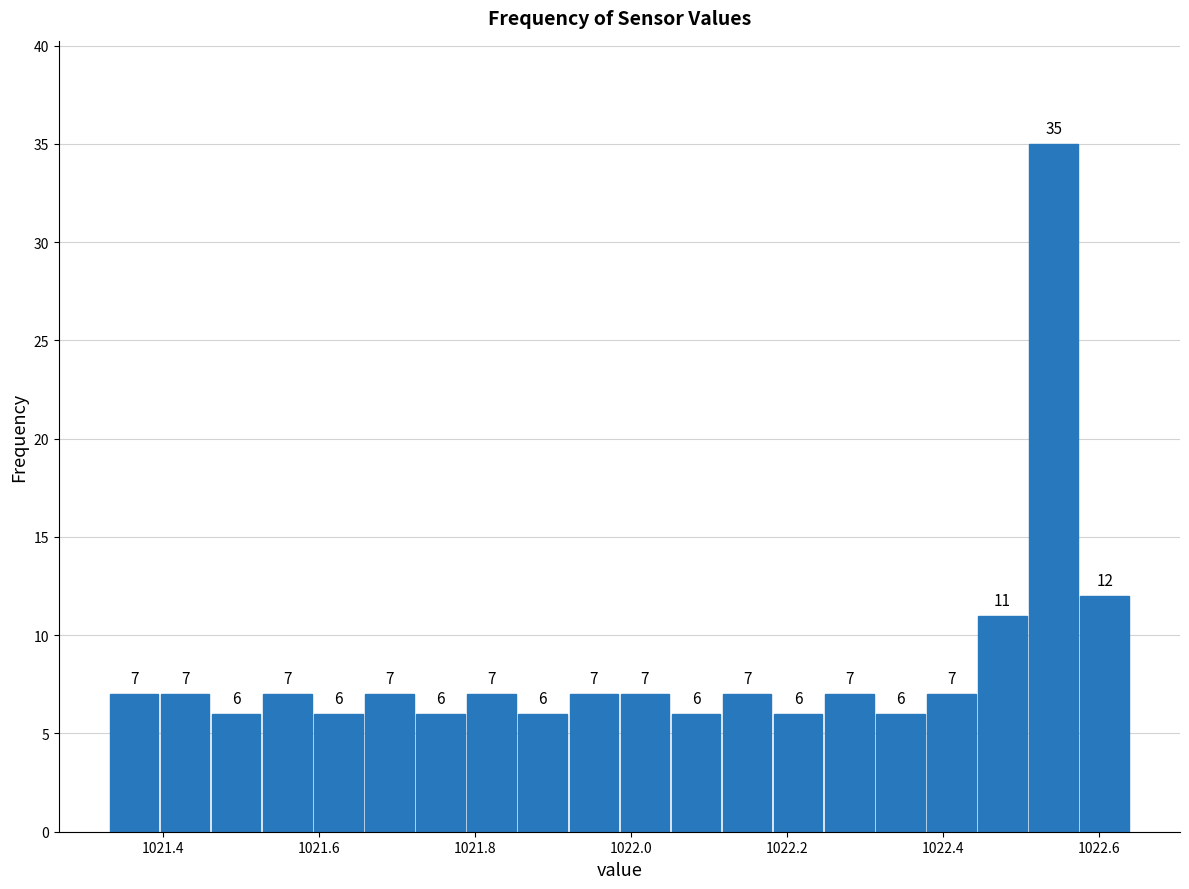

Around what value on the x-axis is the tallest bar? Give the approximate position of its centre, as read against the axis.

1022.54